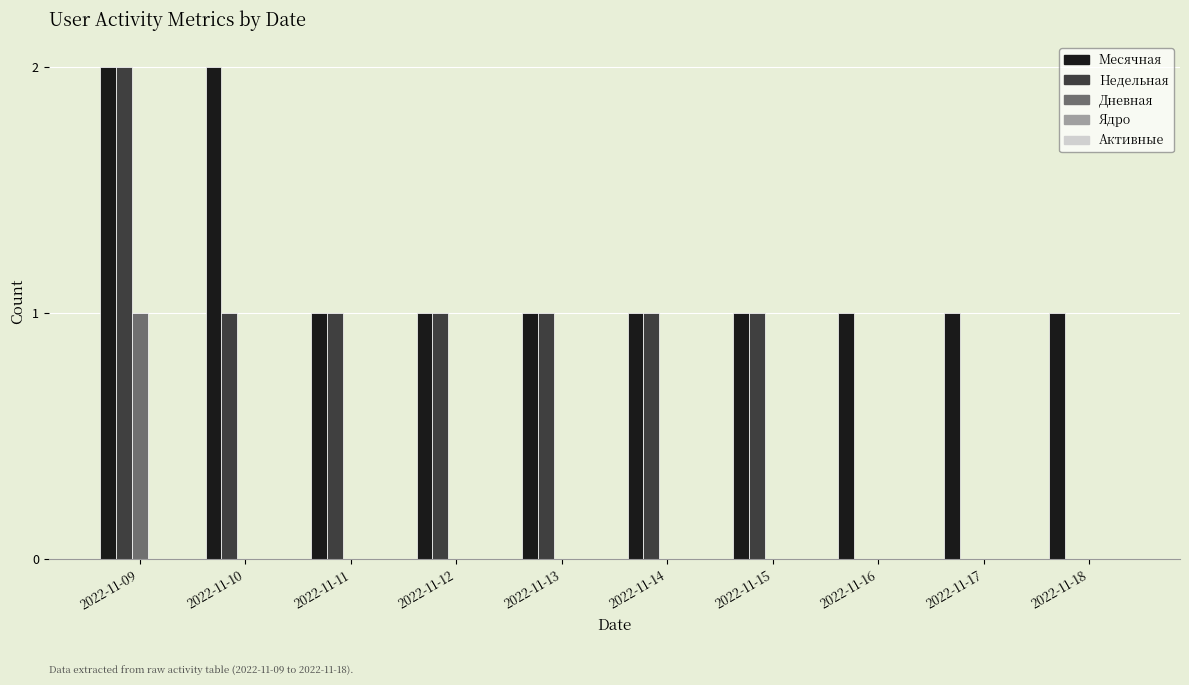

Is the value of Недельная at 2022-11-09 greater than the value of Месячная at 2022-11-14?

Yes